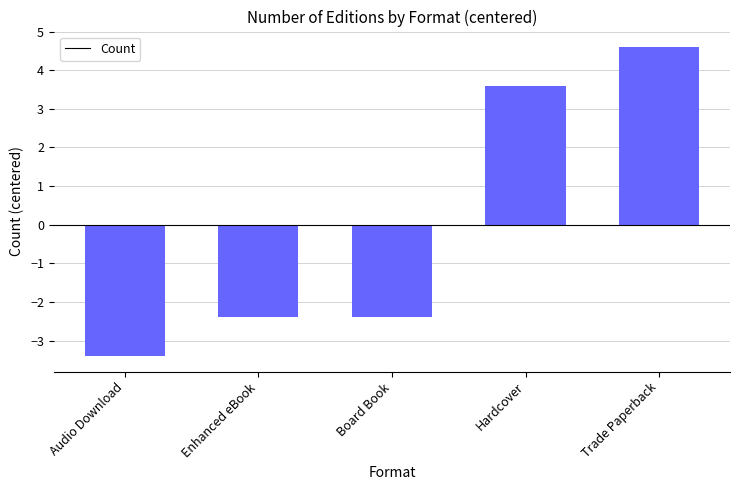

What value does the data have at Trade Paperback?

4.6